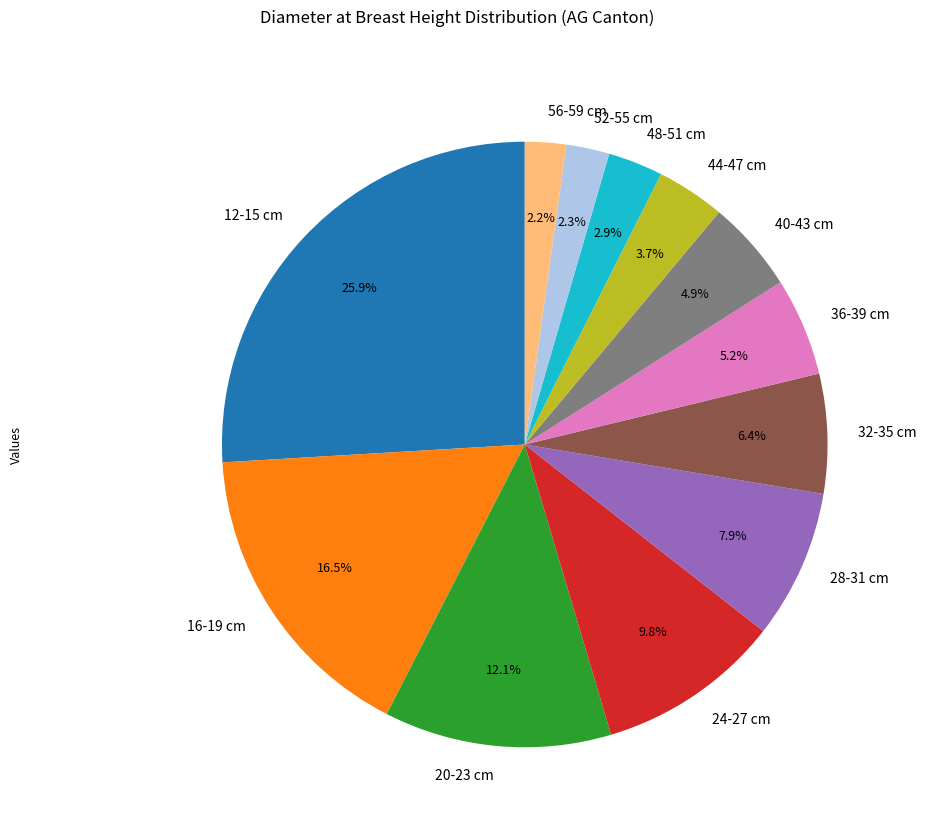

What is the total percentage of 52-55 cm and 44-47 cm?

6.0%